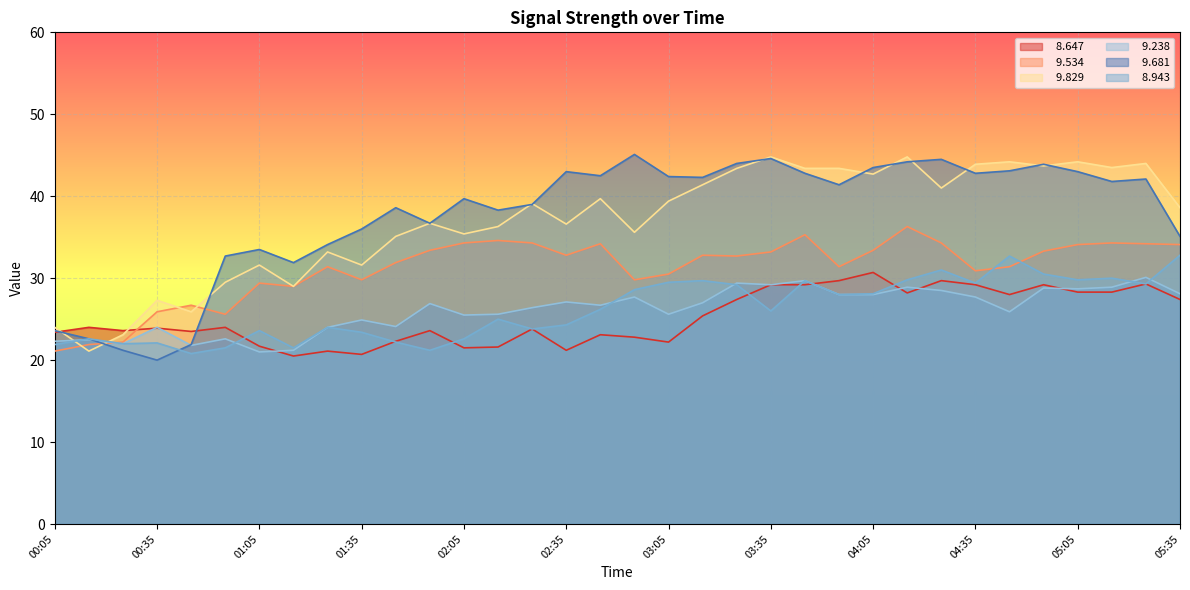

At which label does   8.647 first exceed 24?

03:15